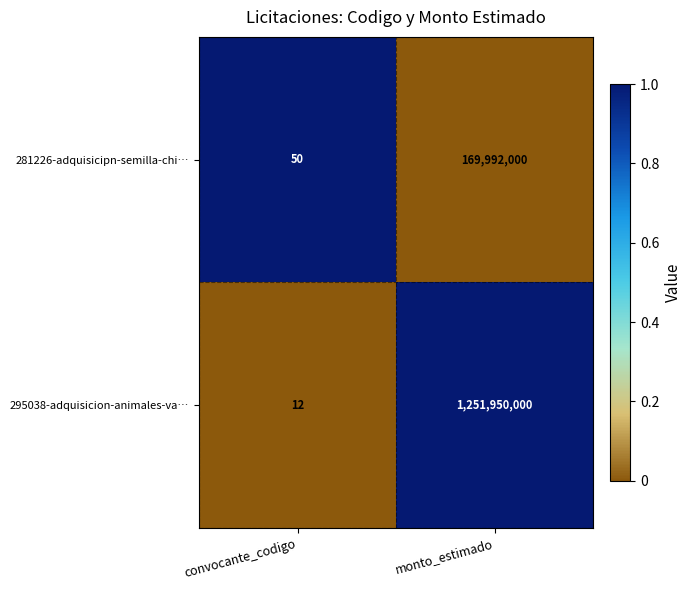

Read the 281226-adquisicipn-semilla-chi… value at convocante_codigo.

50